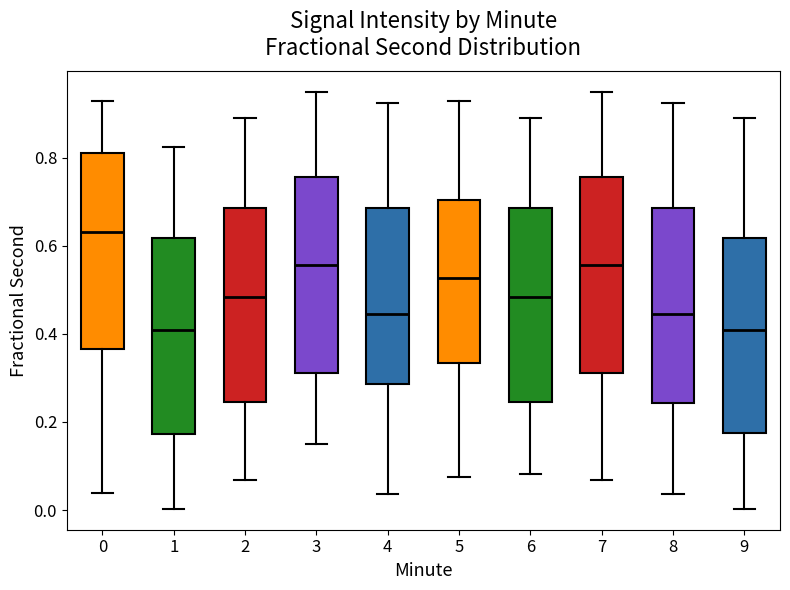

Reading left to right, read every box against the y-axis: the position of its median line, the range the box covers, and the ends of its whiskers. The values are not printed on the chart, so give them approximately, as read against the axis.

0: median 0.64, box 0.36 to 0.82, whiskers 0.04 to 0.92
1: median 0.40, box 0.18 to 0.62, whiskers 0.00 to 0.82
2: median 0.48, box 0.24 to 0.68, whiskers 0.06 to 0.88
3: median 0.56, box 0.32 to 0.76, whiskers 0.14 to 0.94
4: median 0.44, box 0.28 to 0.68, whiskers 0.04 to 0.92
5: median 0.52, box 0.34 to 0.70, whiskers 0.08 to 0.92
6: median 0.48, box 0.24 to 0.68, whiskers 0.08 to 0.88
7: median 0.56, box 0.32 to 0.76, whiskers 0.06 to 0.94
8: median 0.44, box 0.24 to 0.68, whiskers 0.04 to 0.92
9: median 0.40, box 0.18 to 0.62, whiskers 0.00 to 0.88